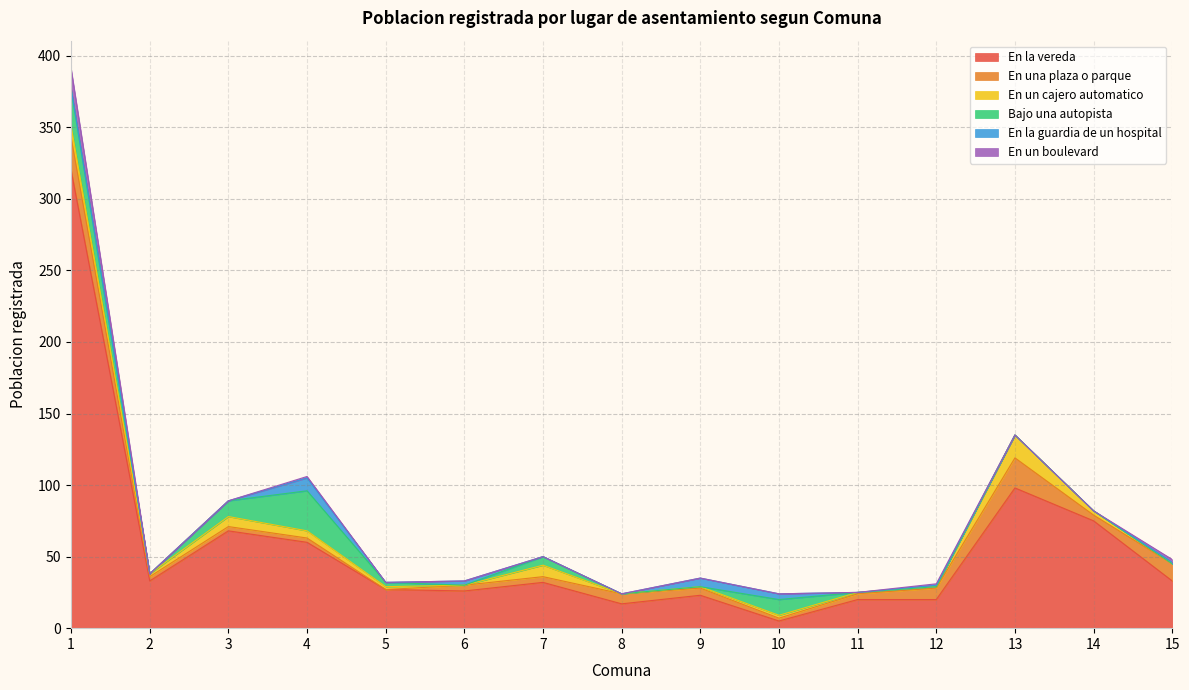

True or false: En un boulevard has a value of 0 at 6.

True